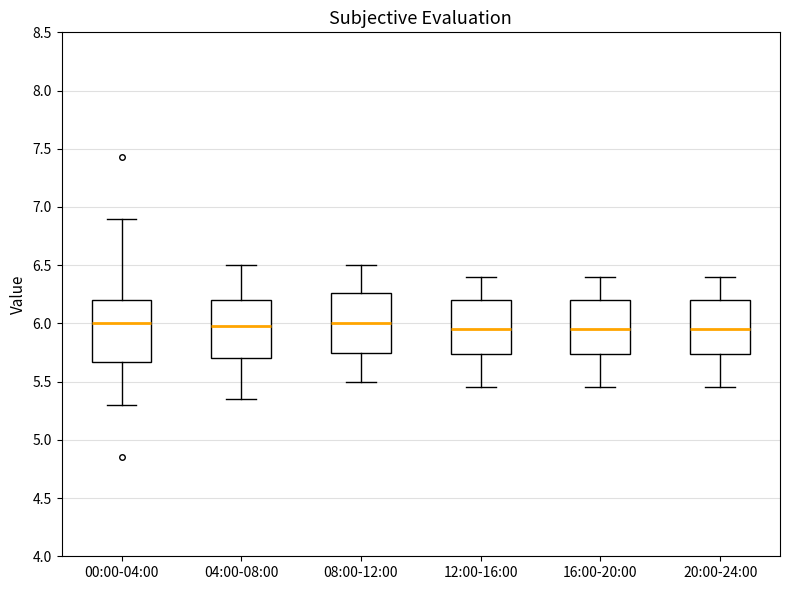

Where is the upper edge of the box for 08:00-12:00 on the y-axis? The values are not printed on the chart, so give them approximately, as read against the axis.

6.25